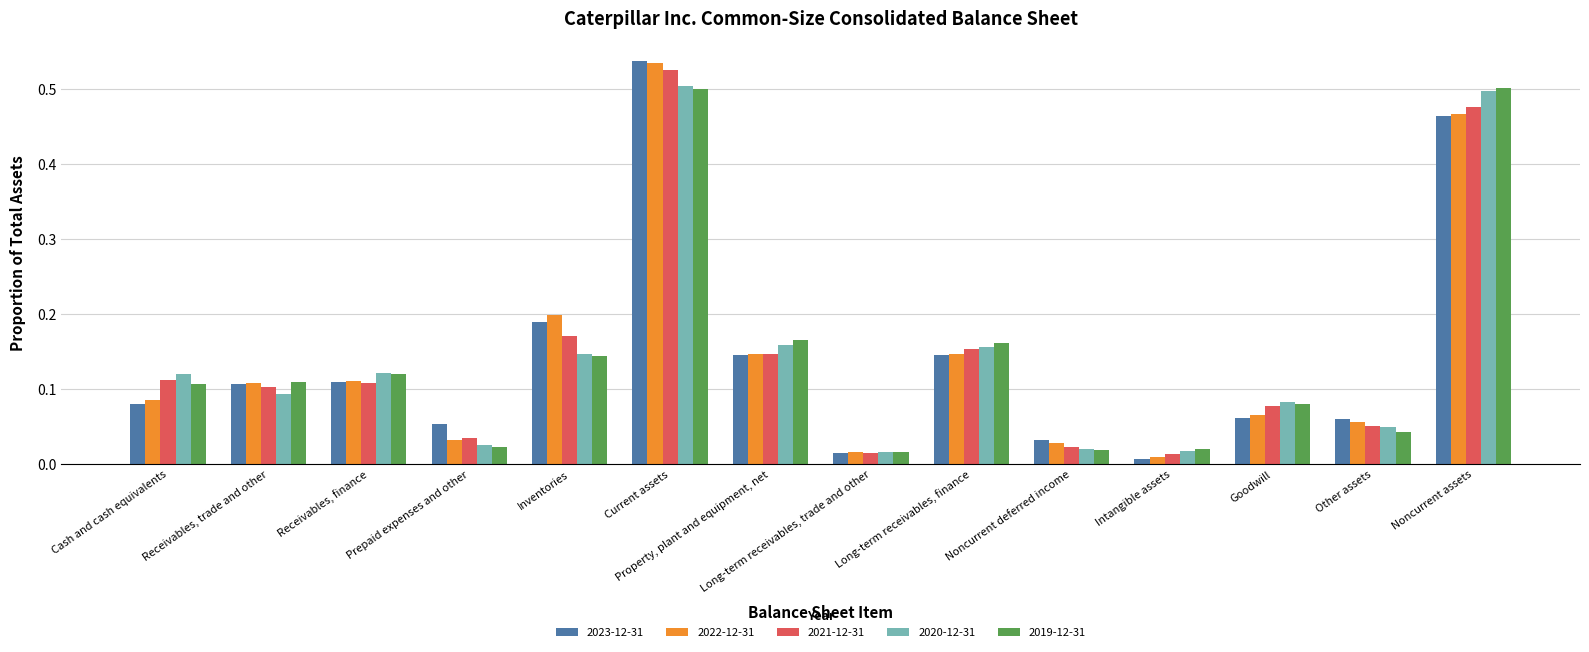

What is the sum of all 2023-12-31 values?

2.0